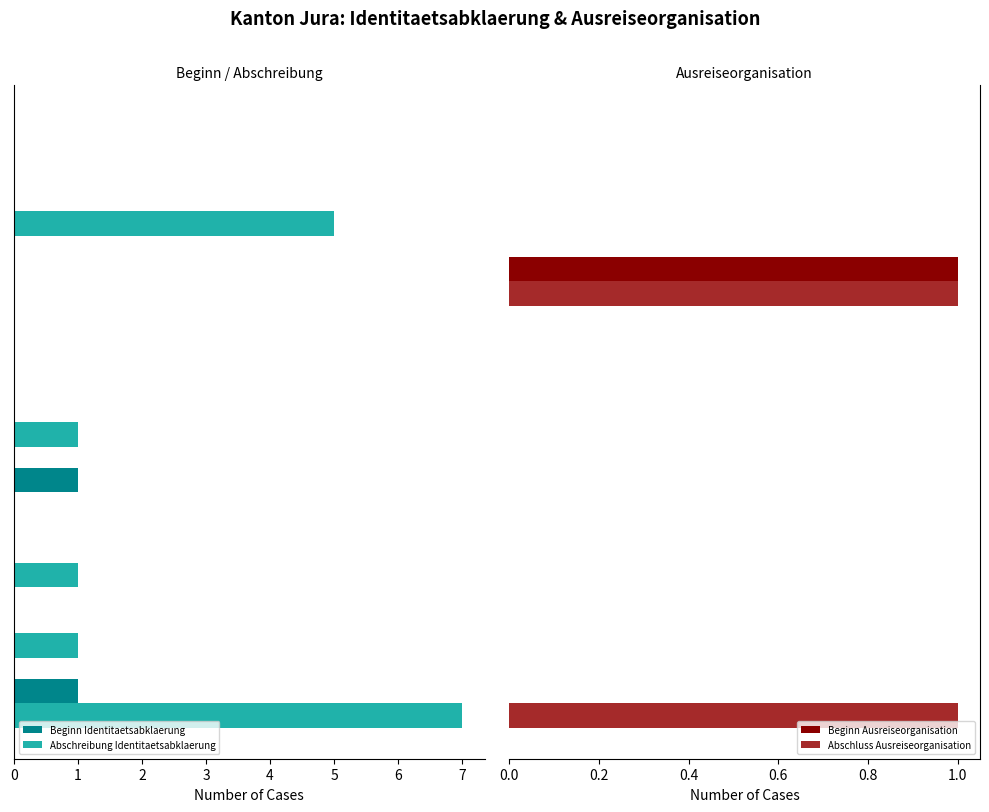

Which series has the largest total across all categories?

Abschreibung Identitaetsabklaerung